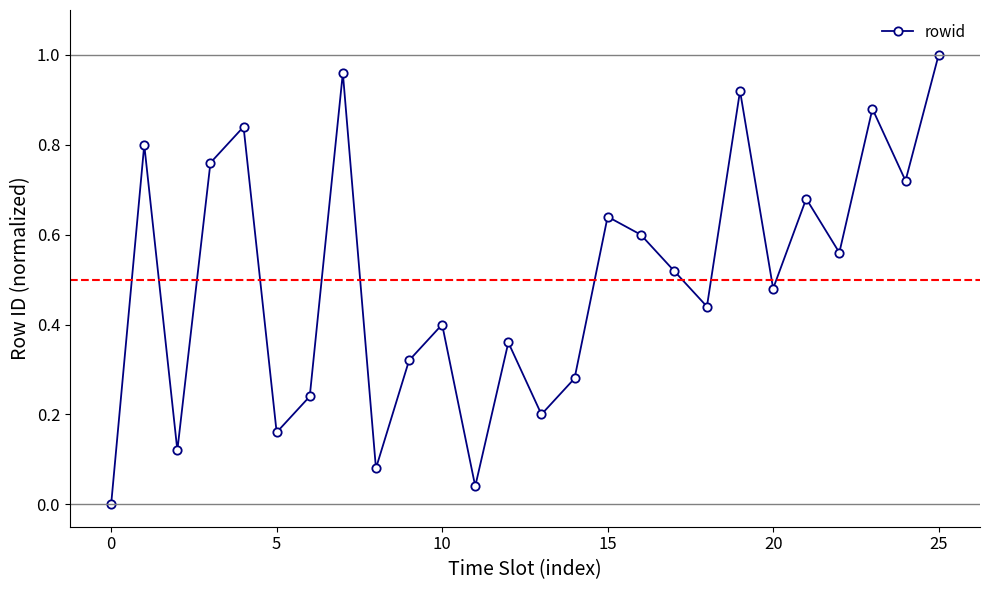

How many series are shown in this chart?

1